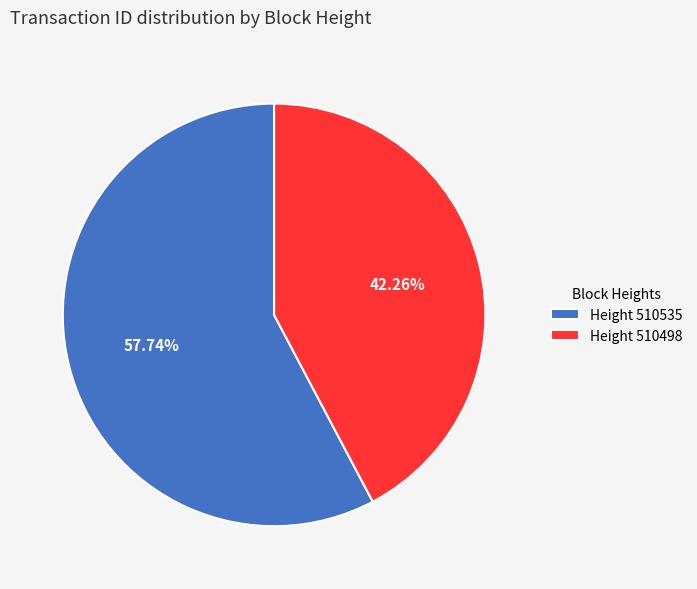

What is the ratio of the value at Height 510498 to the value at Height 510535?

0.7